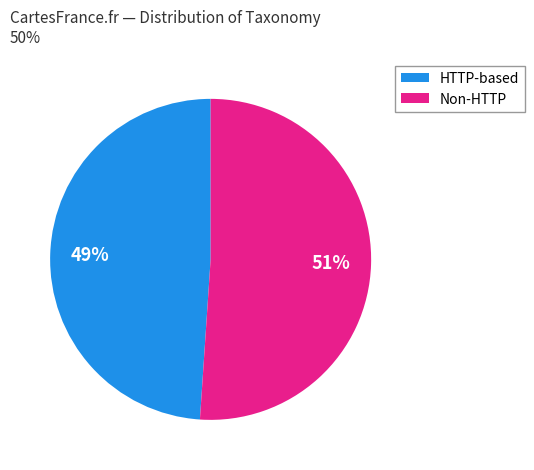

To the nearest percent, what percentage of the pie is HTTP-based?

49%